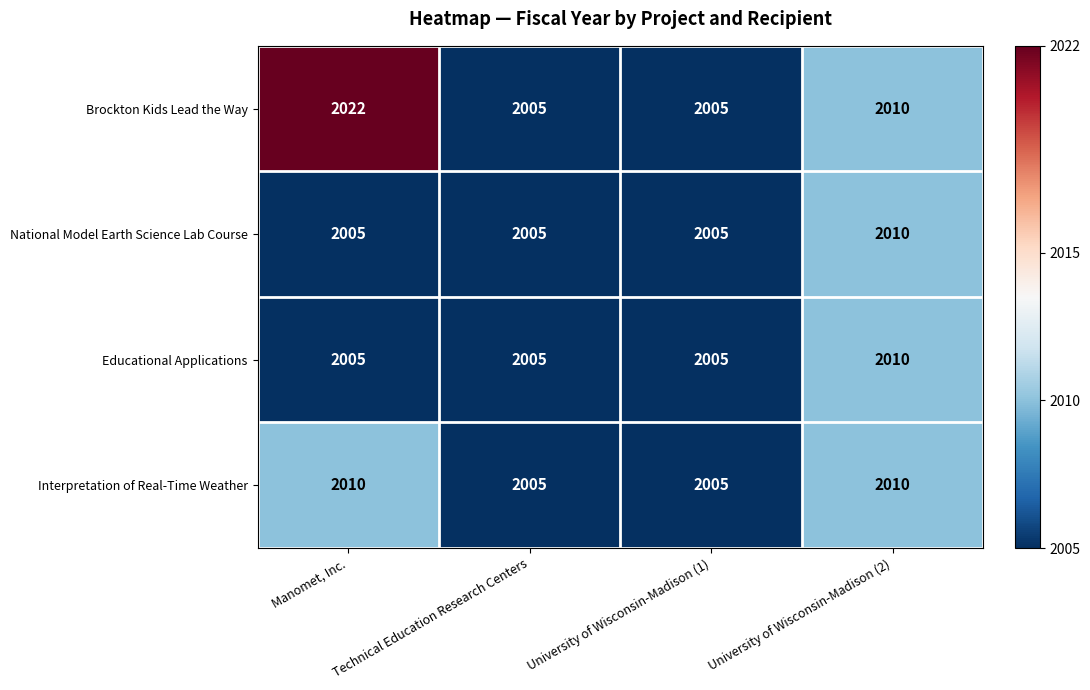

True or false: Educational Applications has a value of 2005 at University of Wisconsin-Madison (1).

True